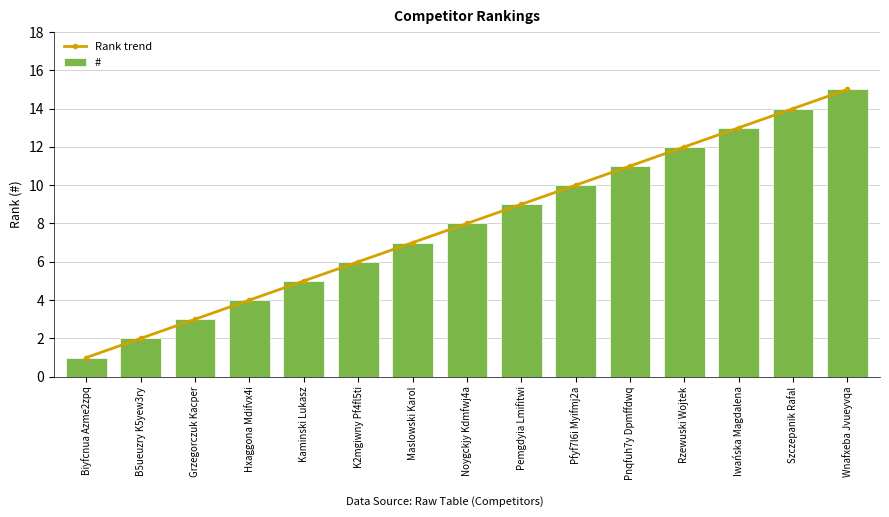

What is the difference between the # values at Wnafxeba Jvueyvqa and Kaminski Lukasz?

10